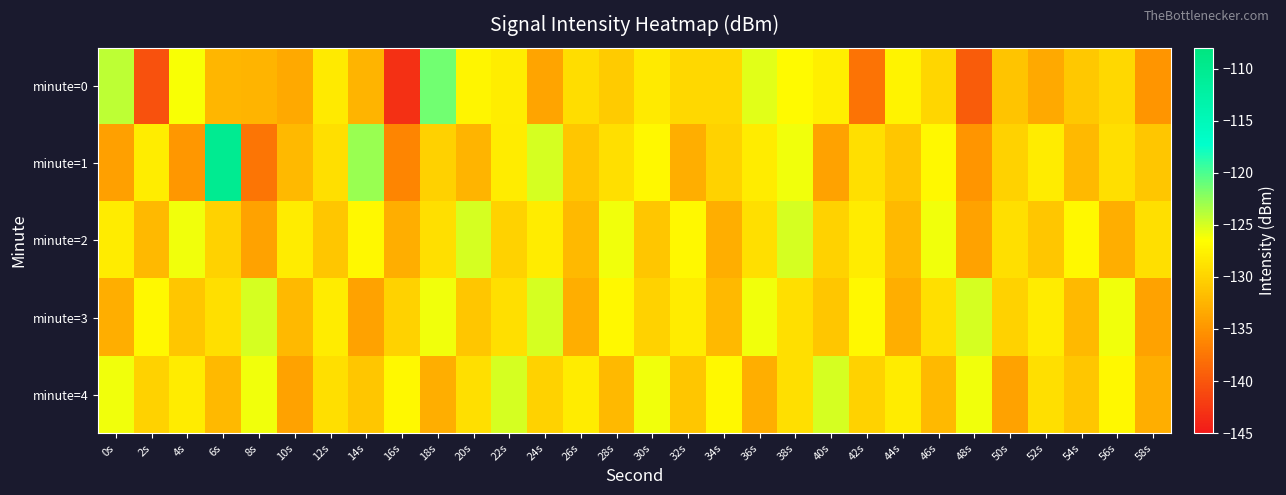

Reading left to right, transcribe all the data shown in this chart.

minute=0: 0s=-124.2	2s=-140.5	4s=-126.3	6s=-132.3	8s=-132.5	10s=-133.3	12s=-128.2	14s=-132.4	16s=-143.0	18s=-121.4	20s=-127.4	22s=-127.8	24s=-133.7	26s=-129.2	28s=-130.7	30s=-128.2	32s=-129.6	34s=-129.7	36s=-125.4	38s=-126.9	40s=-127.7	42s=-137.7	44s=-127.4	46s=-129.7	48s=-139.5	50s=-131.1	52s=-133.4	54s=-130.9	56s=-129.7	58s=-134.9
minute=1: 0s=-134.1	2s=-127.9	4s=-134.8	6s=-110.2	8s=-137.5	10s=-132.0	12s=-129.0	14s=-122.9	16s=-136.2	18s=-130.2	20s=-132.5	22s=-128.0	24s=-125.0	26s=-131.0	28s=-129.0	30s=-127.0	32s=-133.0	34s=-130.0	36s=-128.0	38s=-126.0	40s=-134.0	42s=-129.0	44s=-131.0	46s=-127.0	48s=-135.0	50s=-130.0	52s=-128.0	54s=-132.0	56s=-129.0	58s=-131.0
minute=2: 0s=-128.0	2s=-132.0	4s=-126.0	6s=-130.0	8s=-134.0	10s=-128.0	12s=-131.0	14s=-127.0	16s=-133.0	18s=-129.0	20s=-125.0	22s=-130.0	24s=-128.0	26s=-132.0	28s=-126.0	30s=-131.0	32s=-127.0	34s=-133.0	36s=-129.0	38s=-125.0	40s=-130.0	42s=-128.0	44s=-132.0	46s=-126.0	48s=-134.0	50s=-129.0	52s=-131.0	54s=-127.0	56s=-133.0	58s=-129.0
minute=3: 0s=-133.0	2s=-127.0	4s=-131.0	6s=-129.0	8s=-125.0	10s=-132.0	12s=-128.0	14s=-134.0	16s=-130.0	18s=-126.0	20s=-131.0	22s=-129.0	24s=-125.0	26s=-133.0	28s=-127.0	30s=-130.0	32s=-128.0	34s=-132.0	36s=-126.0	38s=-129.0	40s=-131.0	42s=-127.0	44s=-133.0	46s=-129.0	48s=-125.0	50s=-130.0	52s=-128.0	54s=-132.0	56s=-126.0	58s=-134.0
minute=4: 0s=-126.0	2s=-130.0	4s=-128.0	6s=-132.0	8s=-126.0	10s=-134.0	12s=-129.0	14s=-131.0	16s=-127.0	18s=-133.0	20s=-129.0	22s=-125.0	24s=-130.0	26s=-128.0	28s=-132.0	30s=-126.0	32s=-131.0	34s=-127.0	36s=-133.0	38s=-129.0	40s=-125.0	42s=-130.0	44s=-128.0	46s=-132.0	48s=-126.0	50s=-134.0	52s=-129.0	54s=-131.0	56s=-127.0	58s=-133.0